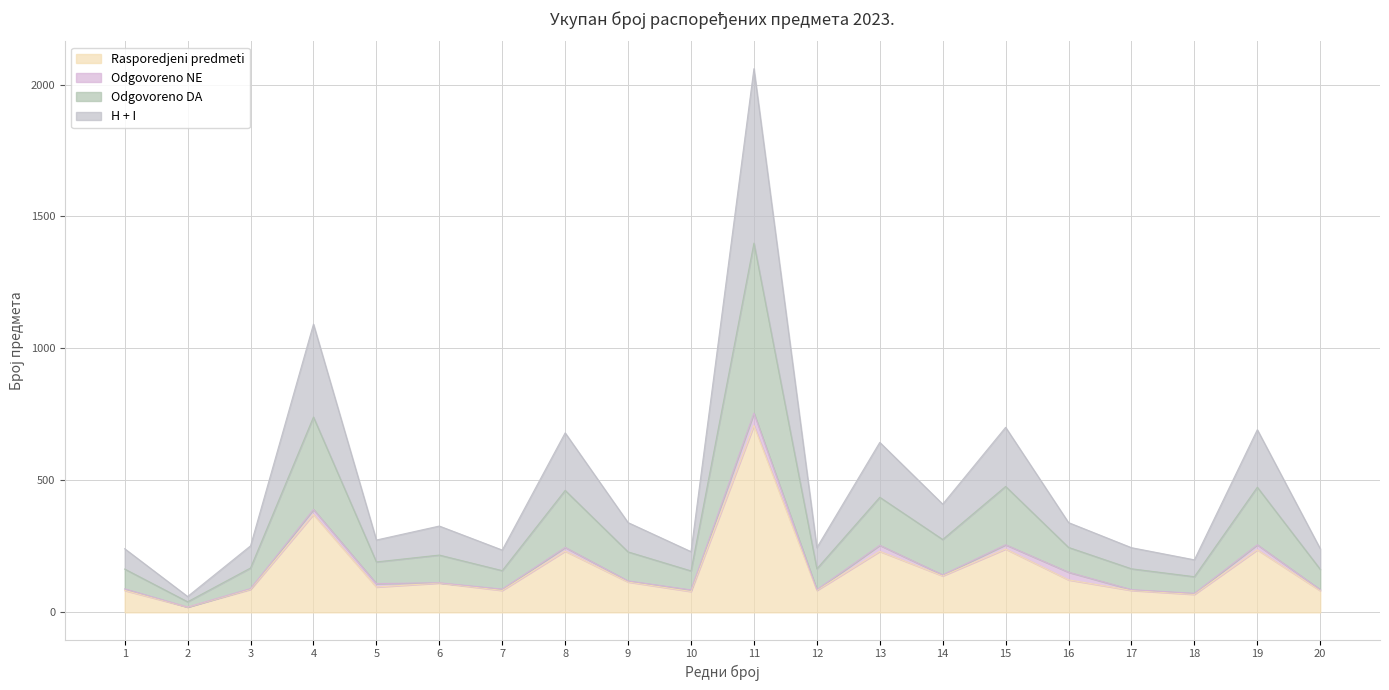

True or false: Odgovoreno DA and Rasporedjeni predmeti cross at least once.

False